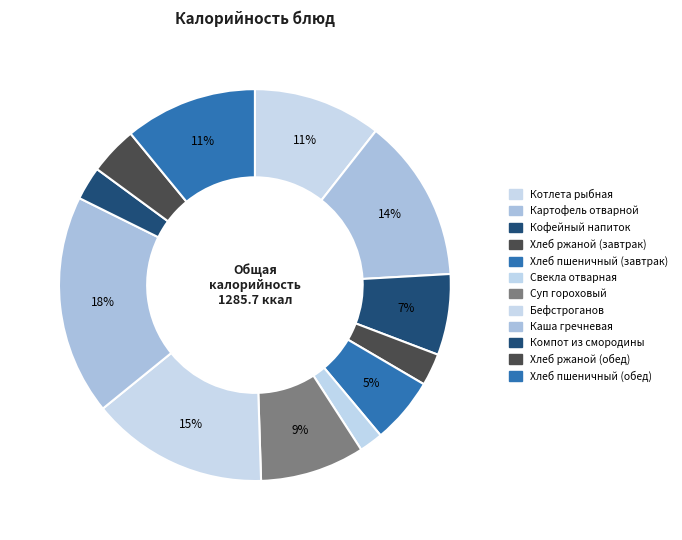

Count the number of slices in the pie.

12